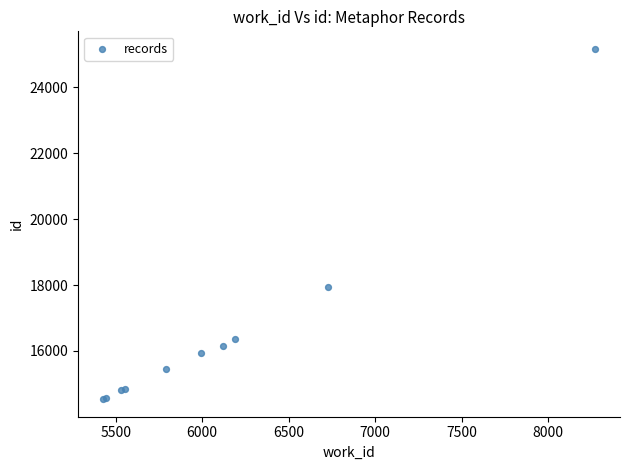

What Y value in the scatter plot is closest to 19853?

17934